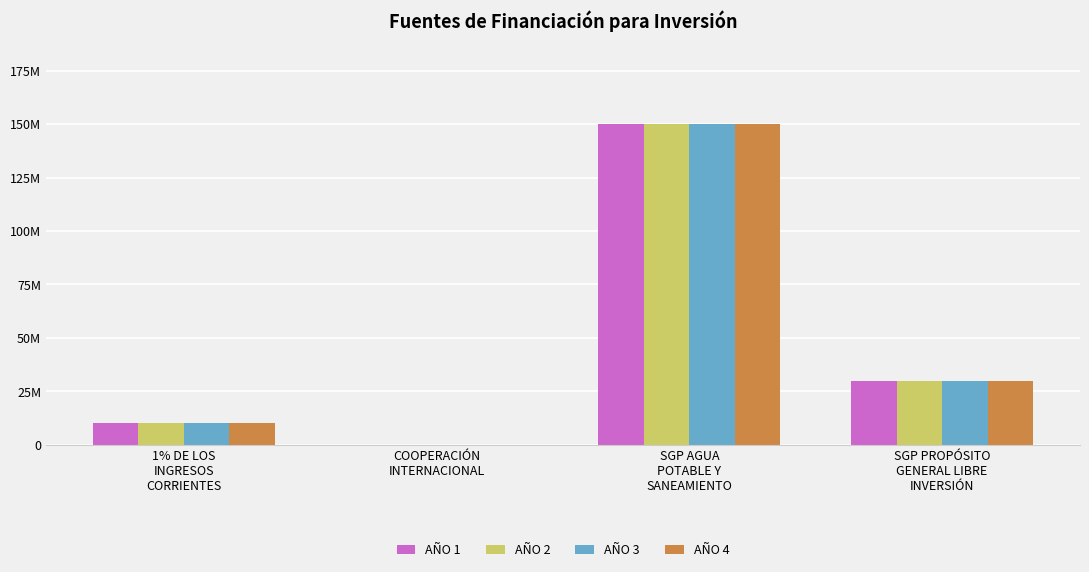

What are all the series names shown in the legend?

AÑO 1, AÑO 2, AÑO 3, AÑO 4